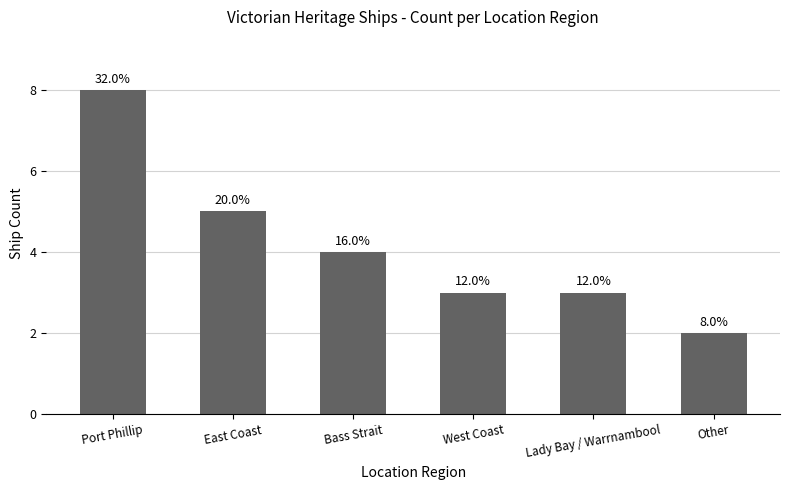

How many bars are there in total?

6